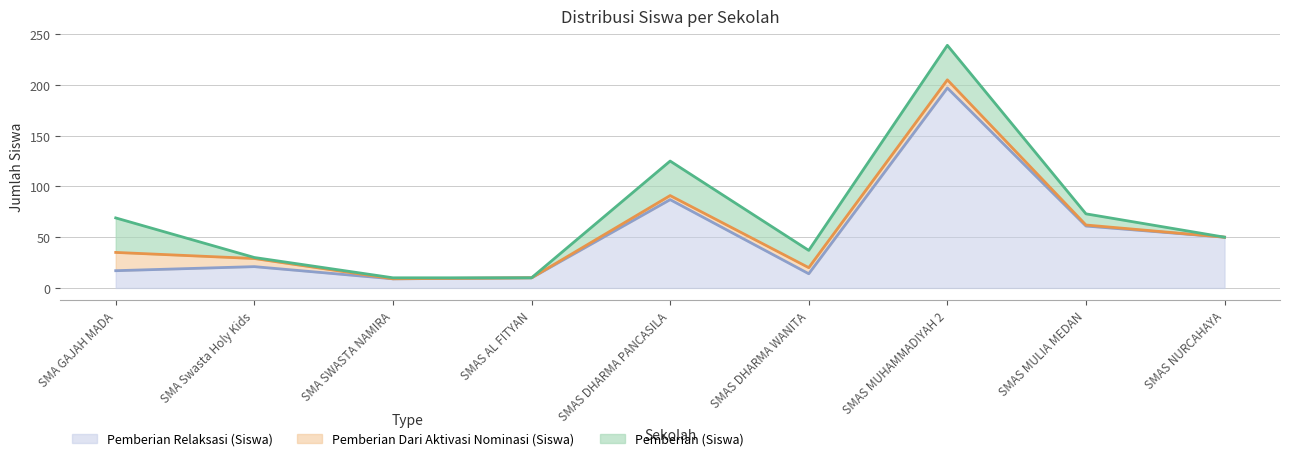

Is it true that Pemberian Relaksasi (Siswa) equals 10 at SMAS AL FITYAN?

True